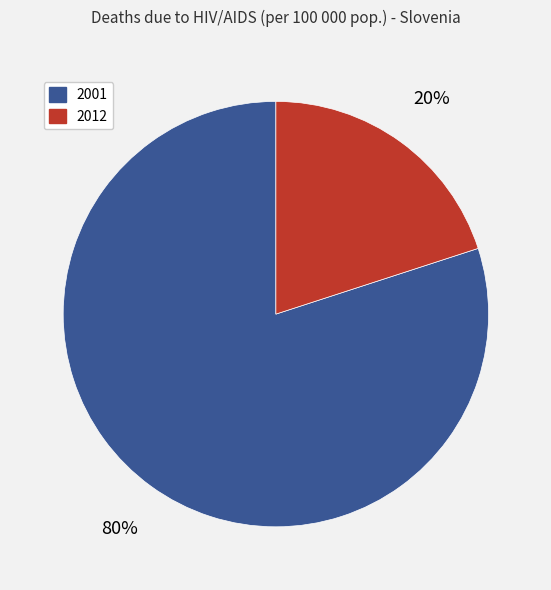

Between 2001 and 2012, which is larger?

2001